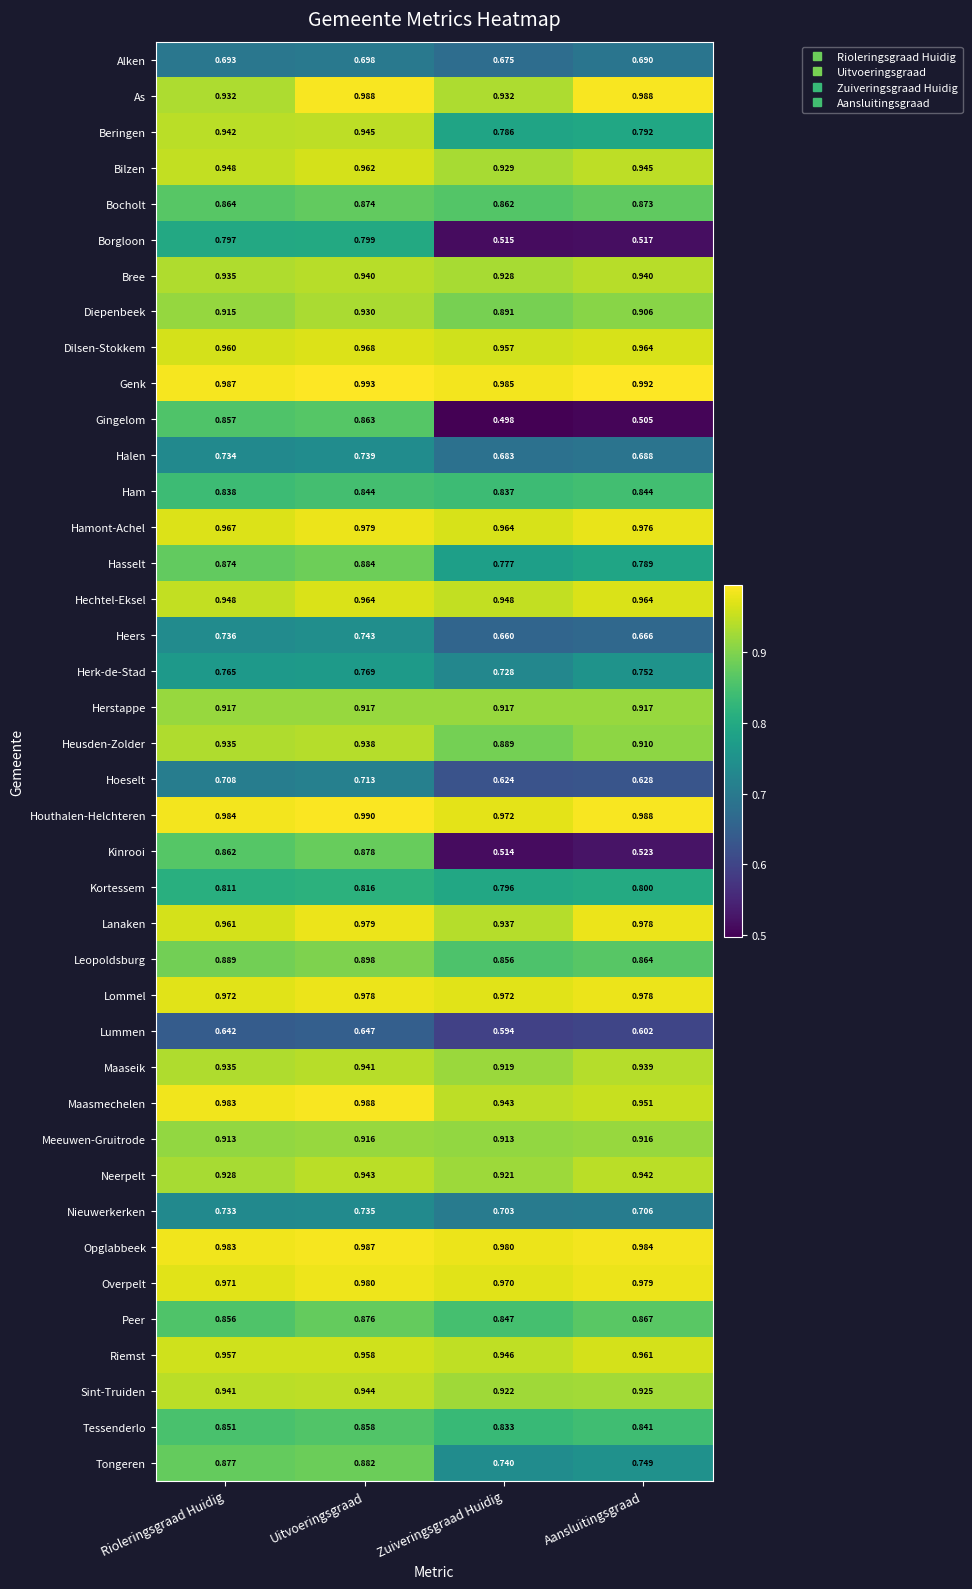

Which category has the lowest value in the Tongeren series?

Zuiveringsgraad Huidig